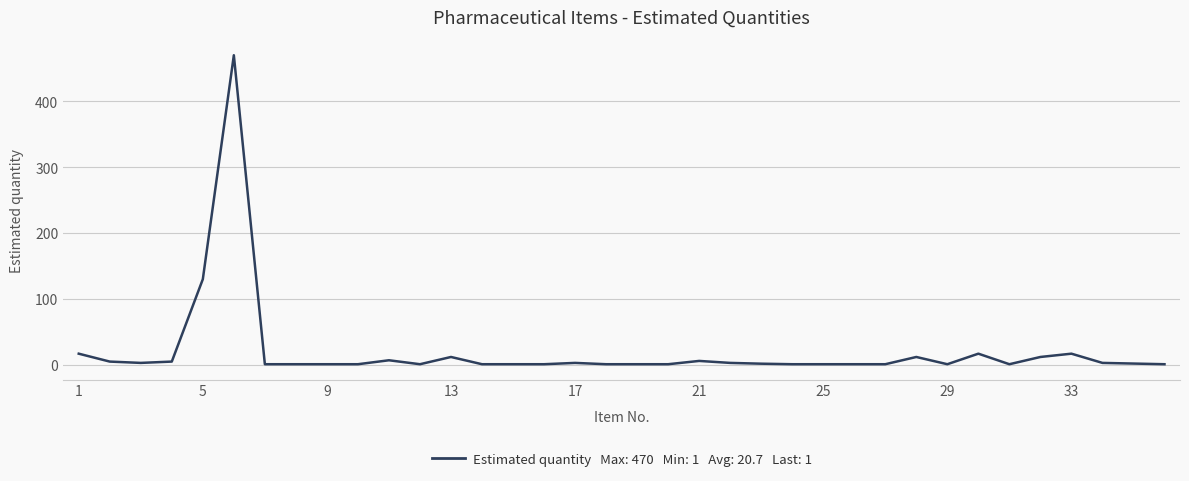

What is the maximum value shown in the chart?

470.0